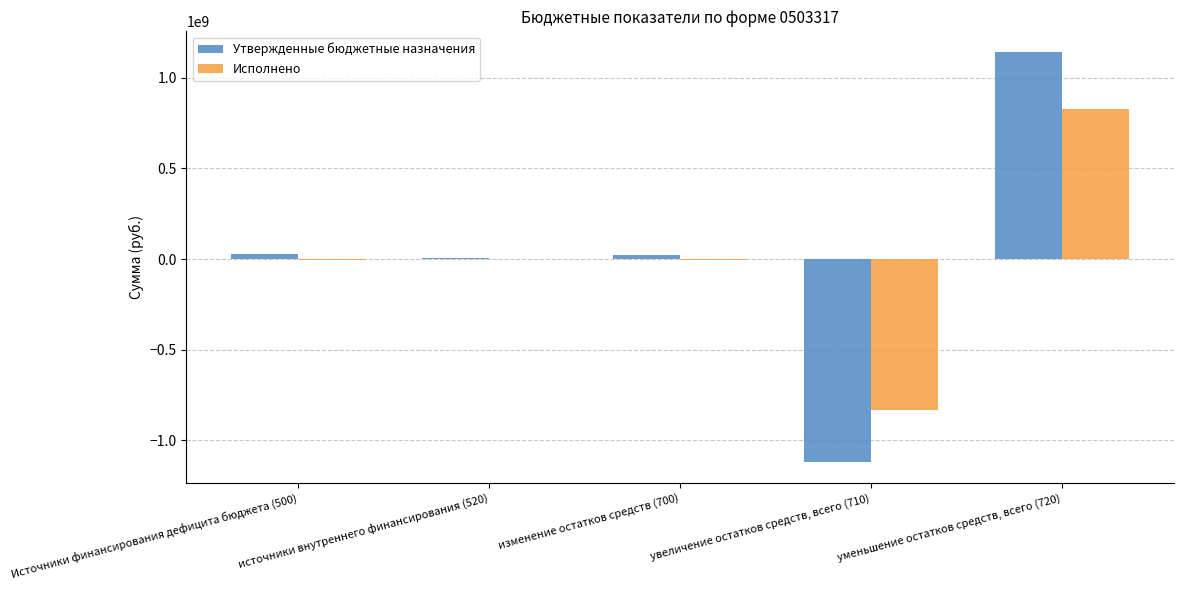

Which category has the highest value across all series?

уменьшение остатков средств, всего (720)